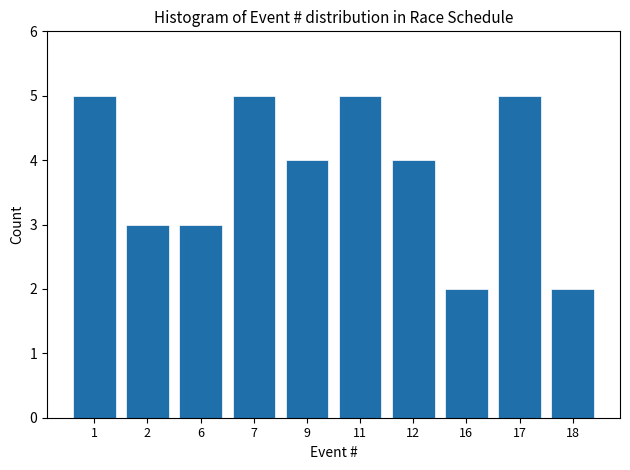

Reading left to right, transcribe all the data shown in this chart.

5	3	3	5	4	5	4	2	5	2